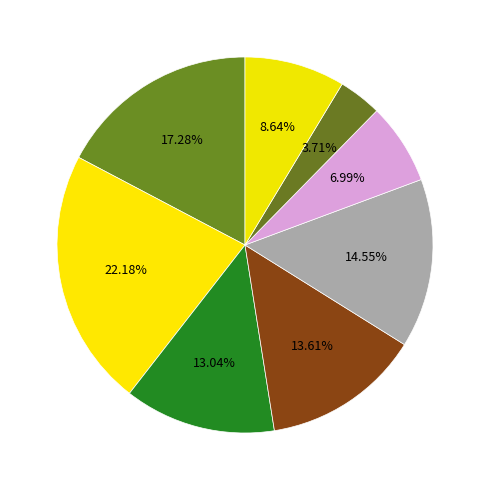

How many segments does this pie chart have?

8